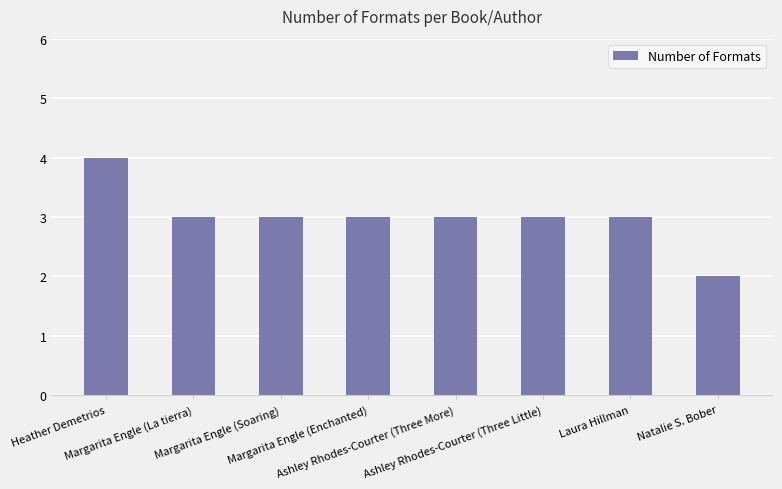

What is the maximum value shown in the chart?

4